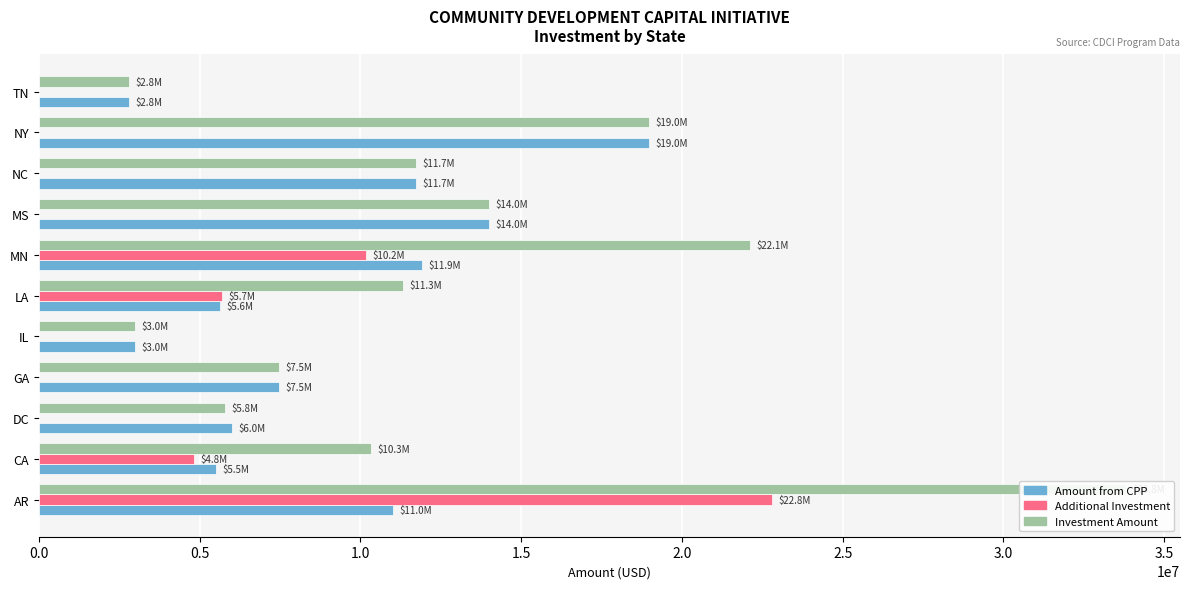

List the series in order of their peak value, highest first.

Investment Amount, Additional Investment, Amount from CPP